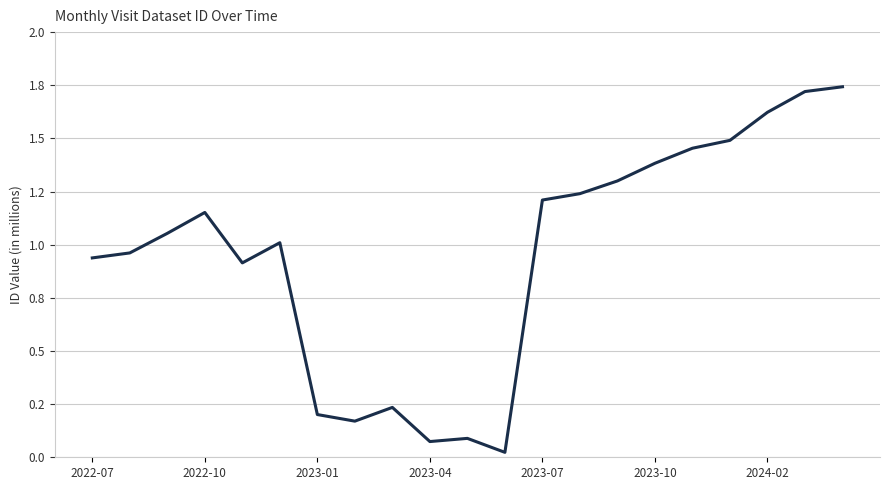

Does the chart have visible grid lines?

Yes